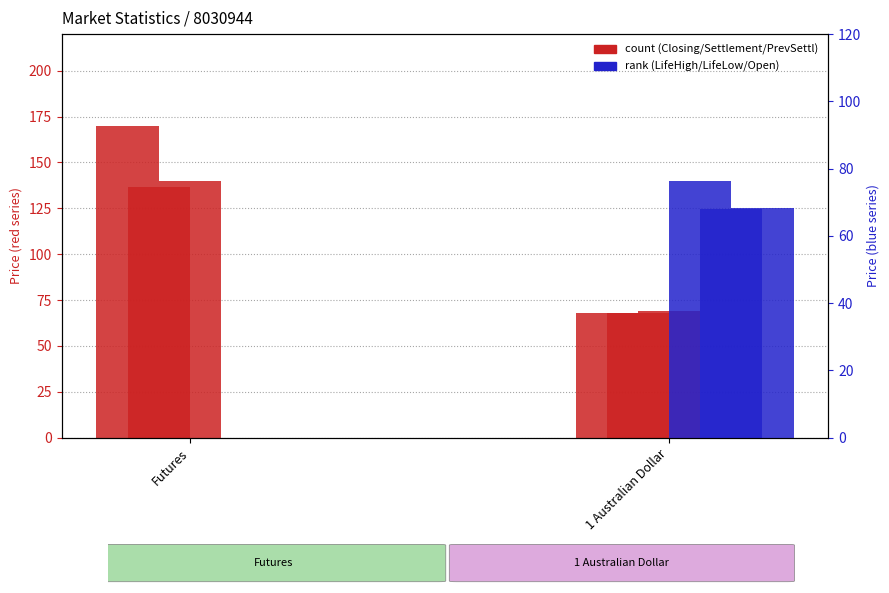

Rank the series by their maximum value, from highest to lowest.

Closing Price, Previous settlement Price, Settlement Price, Life Time High, Open Price, Life Time Low